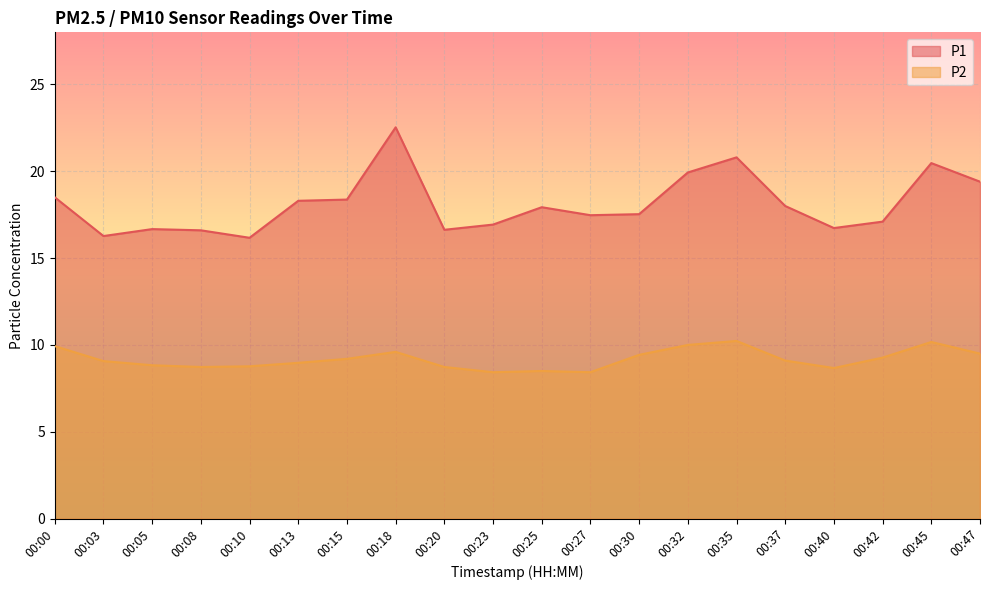

Which has a higher value, 00:45 or 00:32?

00:45